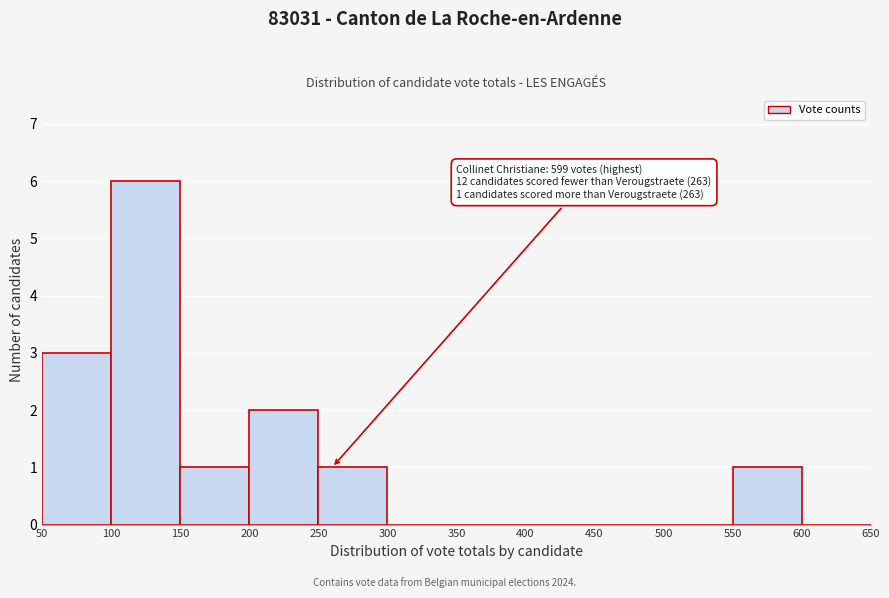

Over which range of the x-axis is the bar tallest?

100 to 150